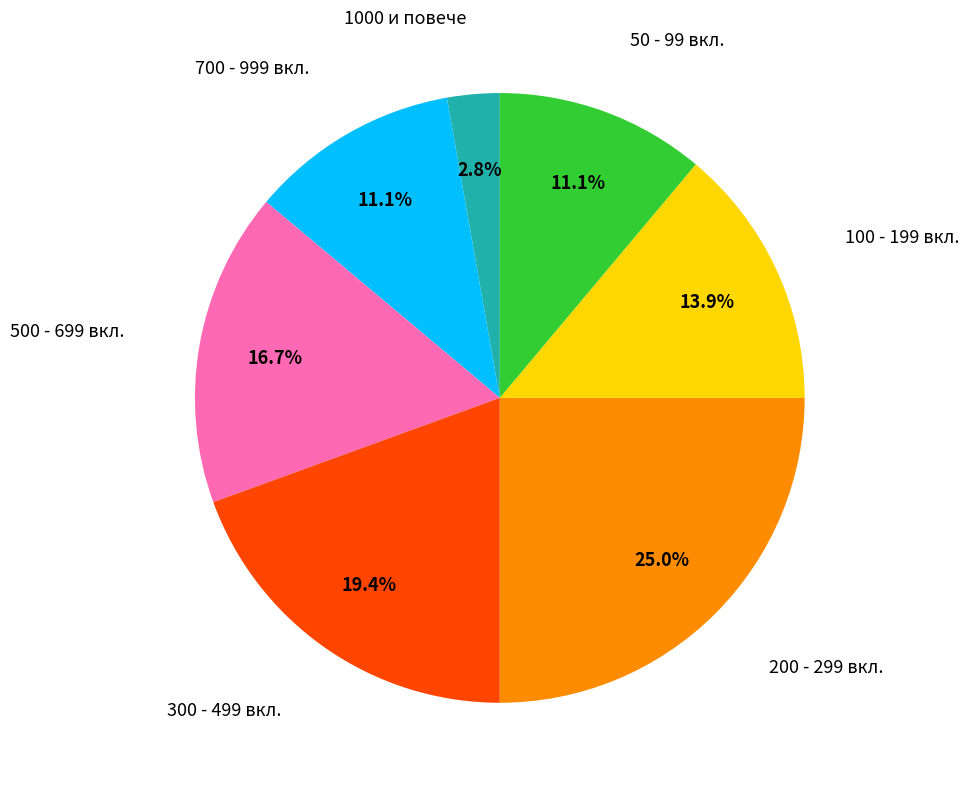

Which has a higher value, 700 - 999 вкл. or 300 - 499 вкл.?

300 - 499 вкл.